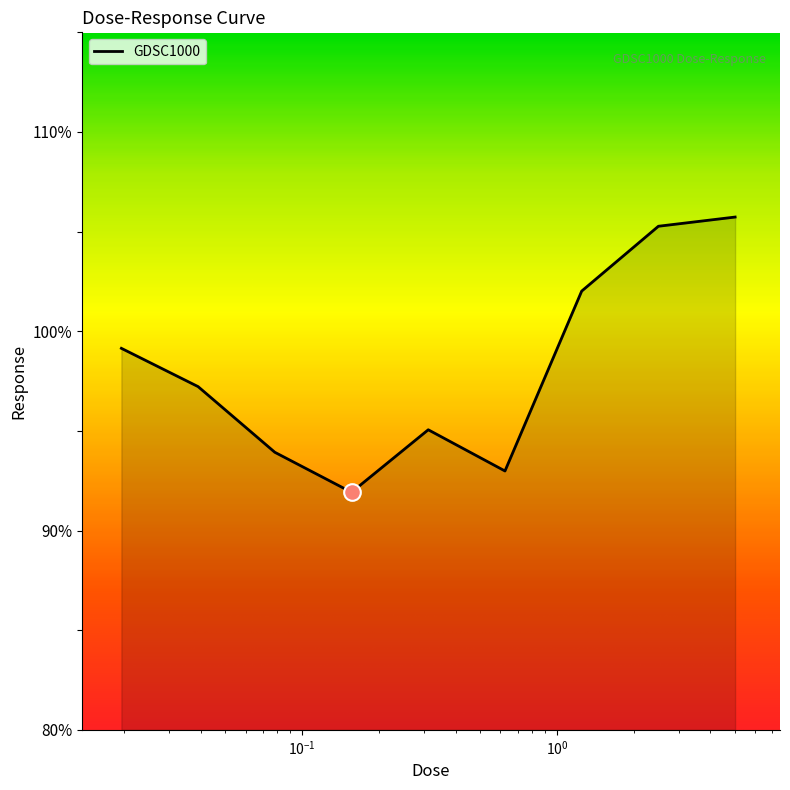

How many interior local valleys (lower than both neighbors) does the data have?

2